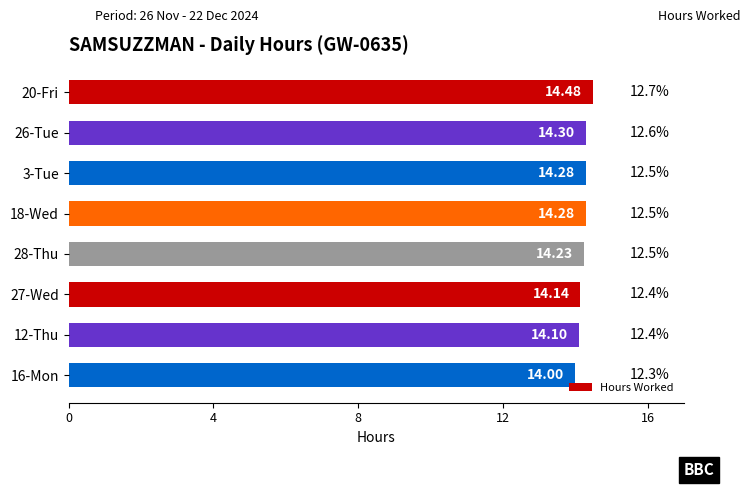

How many bars are there in total?

8